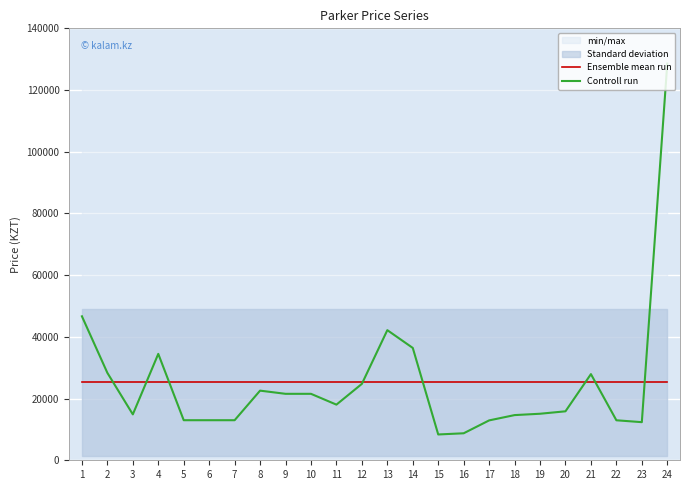

What is the sum of the Controll run values at 8 and 9?

44110.0